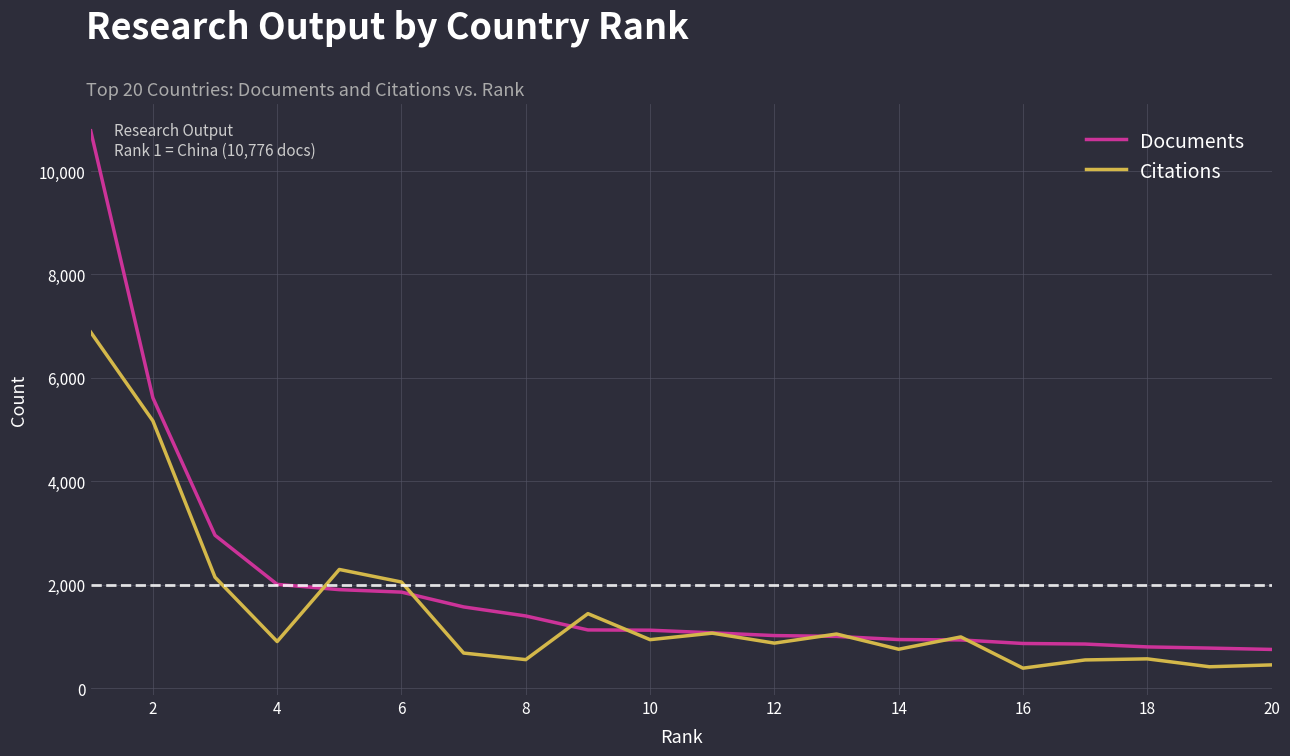

How many series are shown in this chart?

2